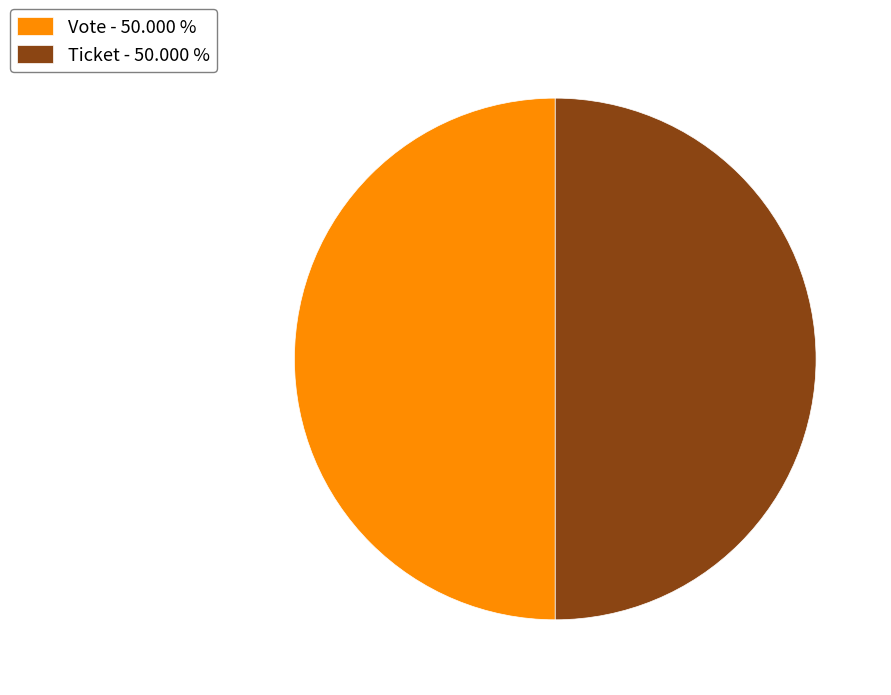

What is the ratio of the value at Vote - 50.000 % to the value at Ticket - 50.000 %?

1.0